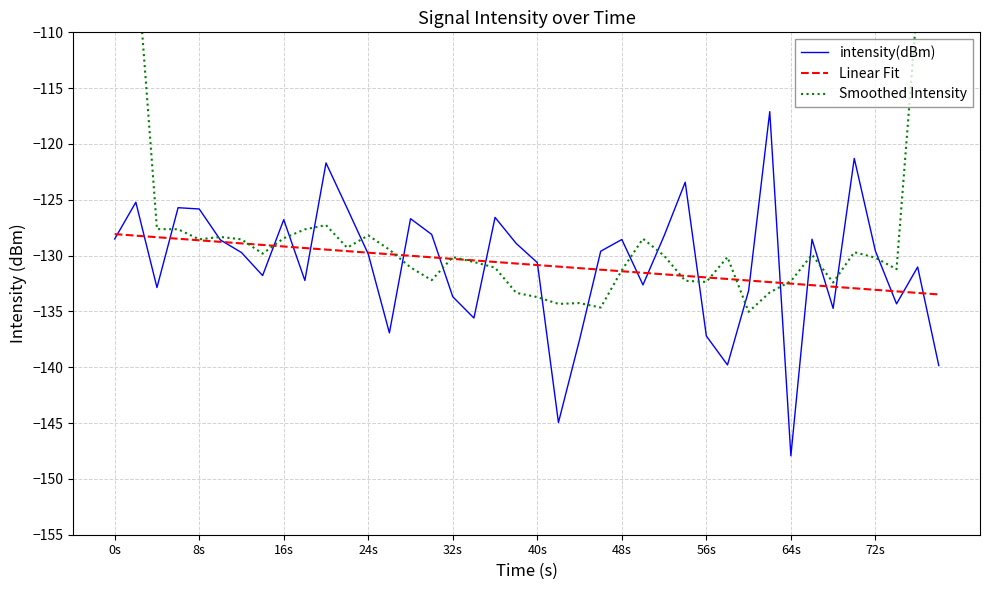

What is the highest value of the Linear Fit series?

-128.1